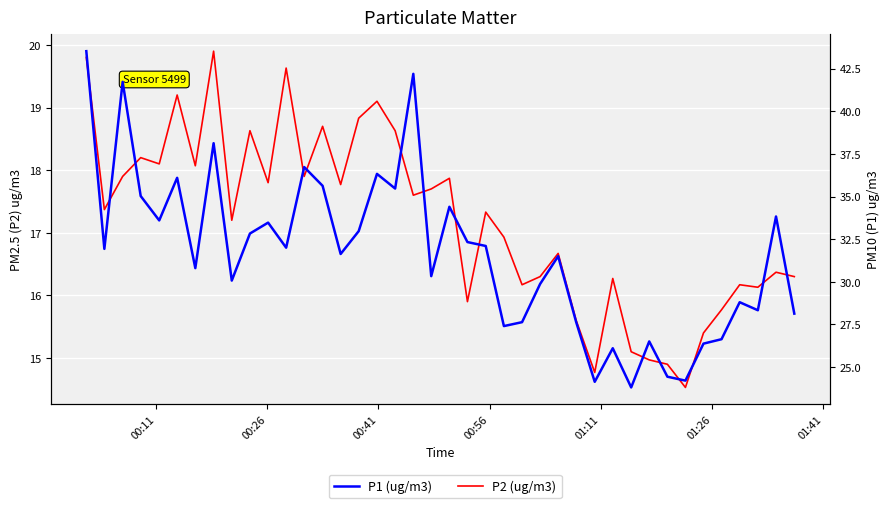

What is the value of the P1 (ug/m3) point at the 9th from the left?

30.1